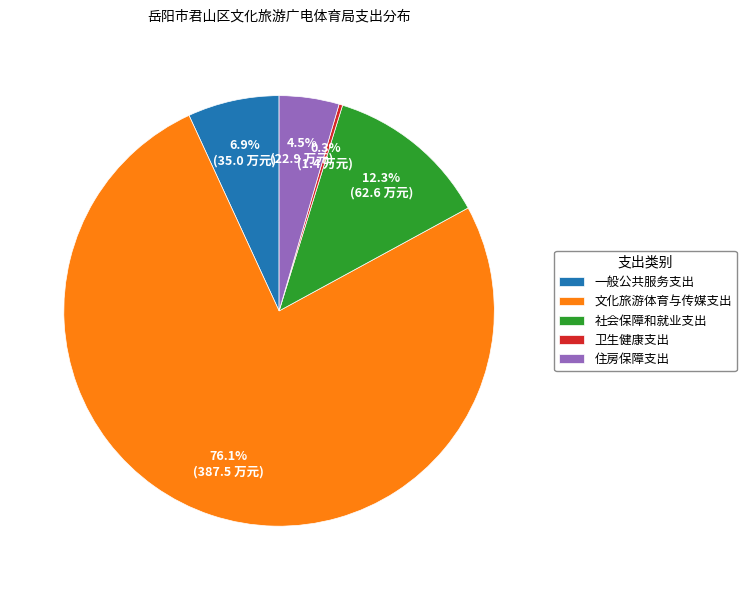

To the nearest percent, what is the average slice percentage?

20%